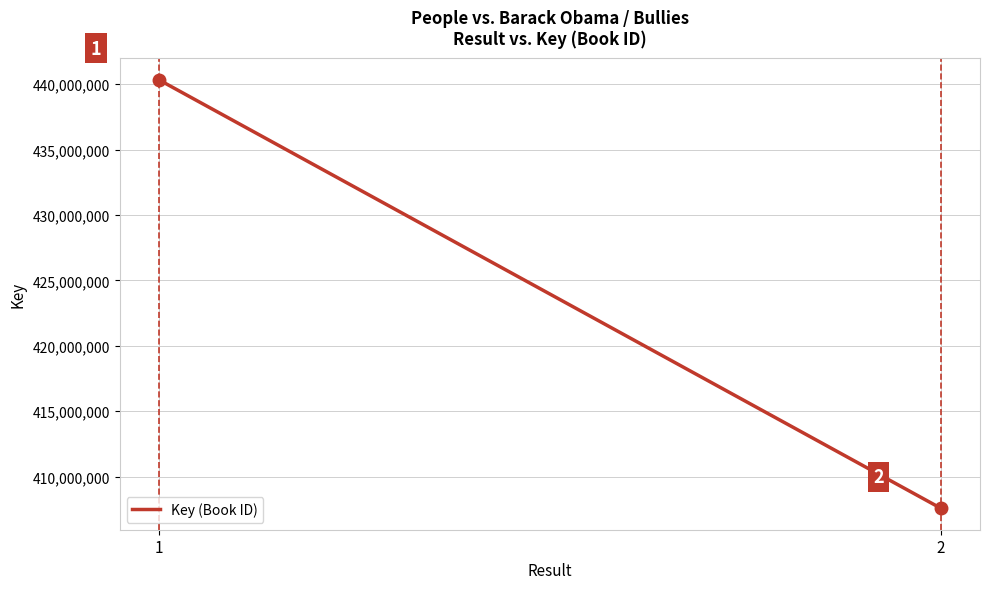

List the labels in order of value, largest first.

1, 2